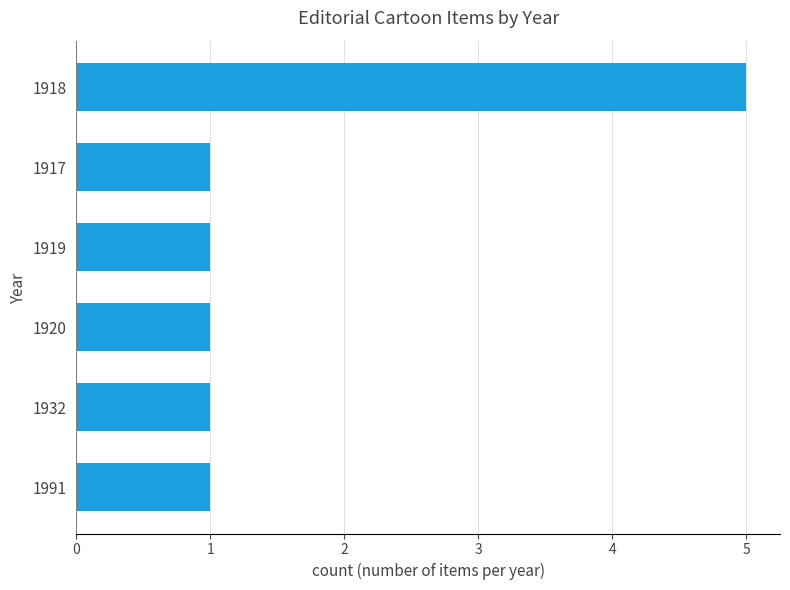

What is the difference between the maximum and minimum values?

4